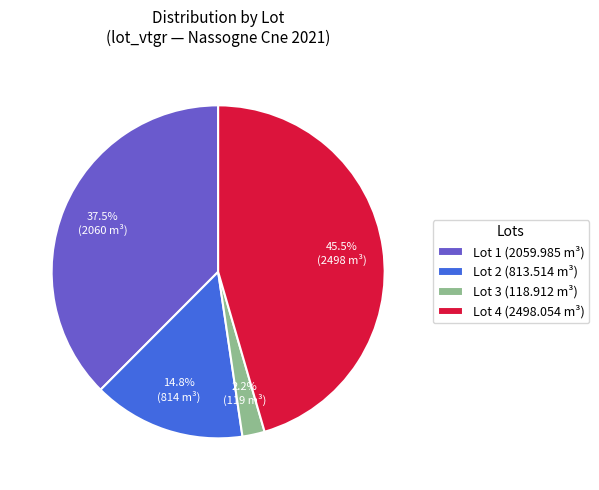

The Lot 1 slice represents 27% of the pie. True or false?

False